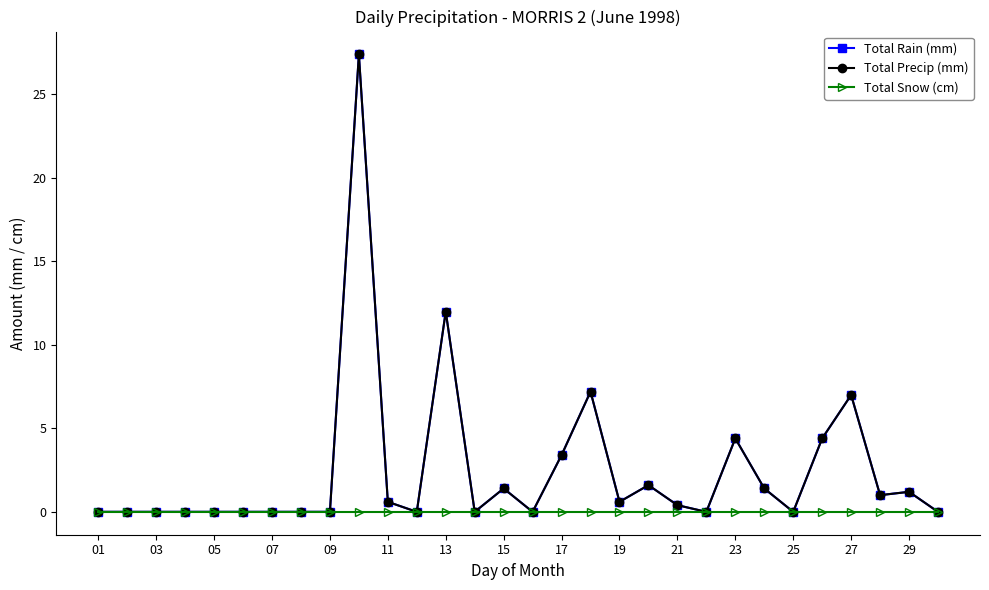

Which series has the largest range (max minus min)?

Total Rain (mm)